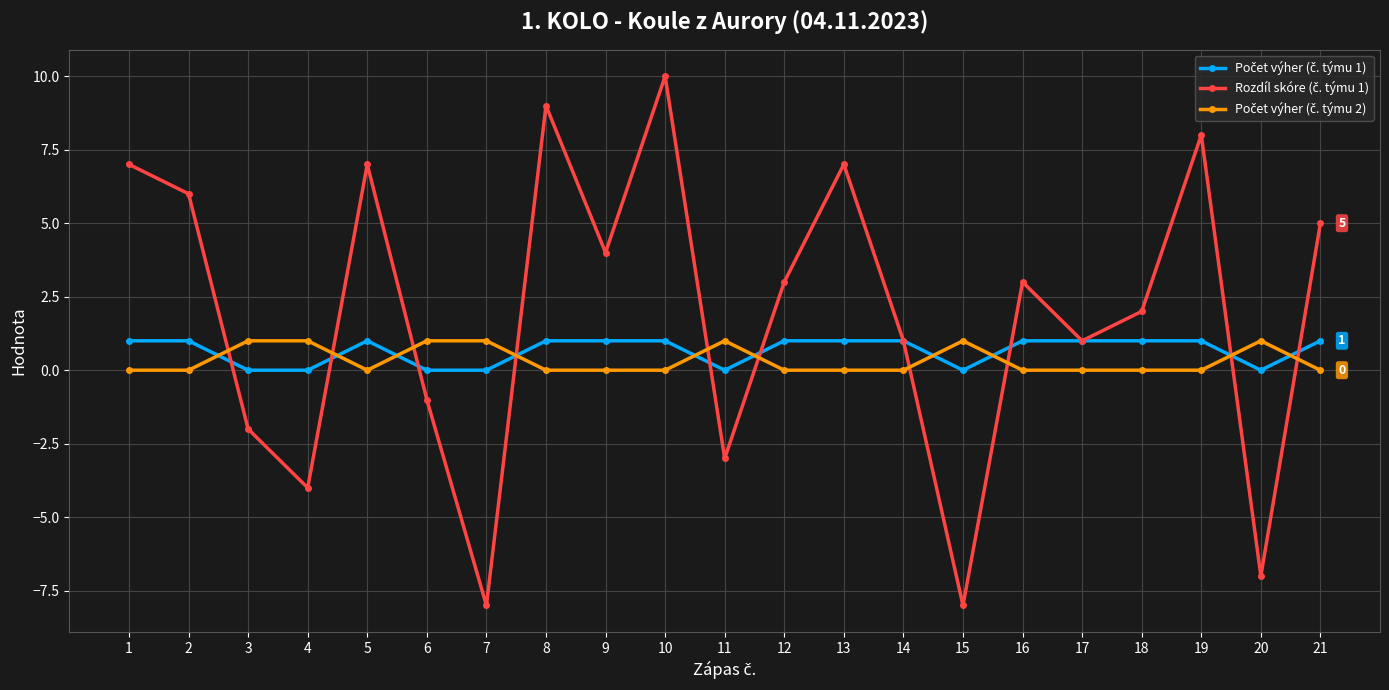

What is the smallest value displayed?

-8